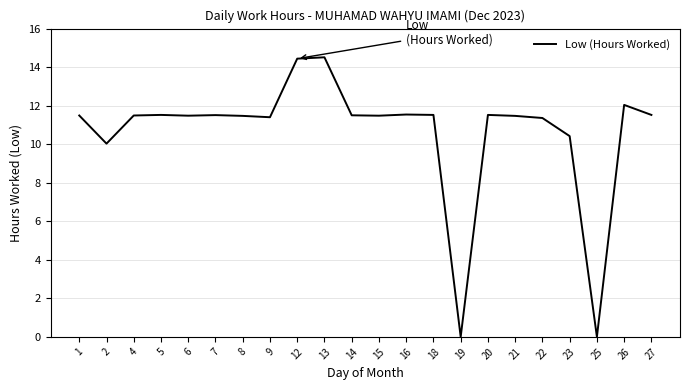

Read the value at 27.

11.5